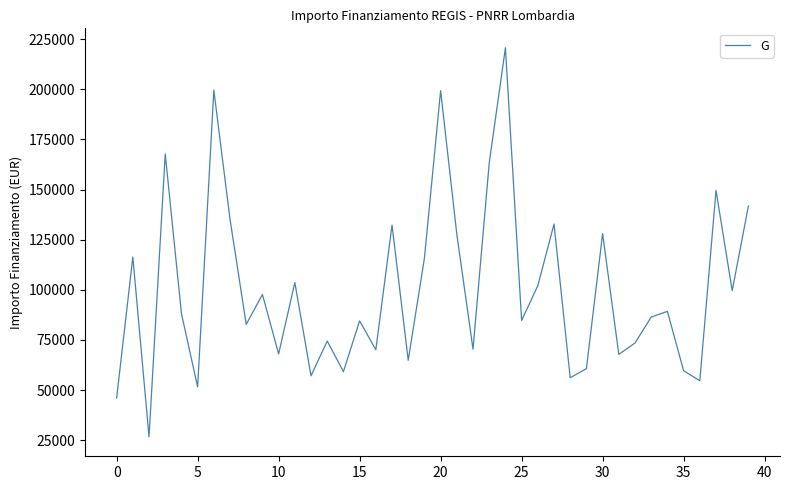

What is the smallest value displayed?

26730.0